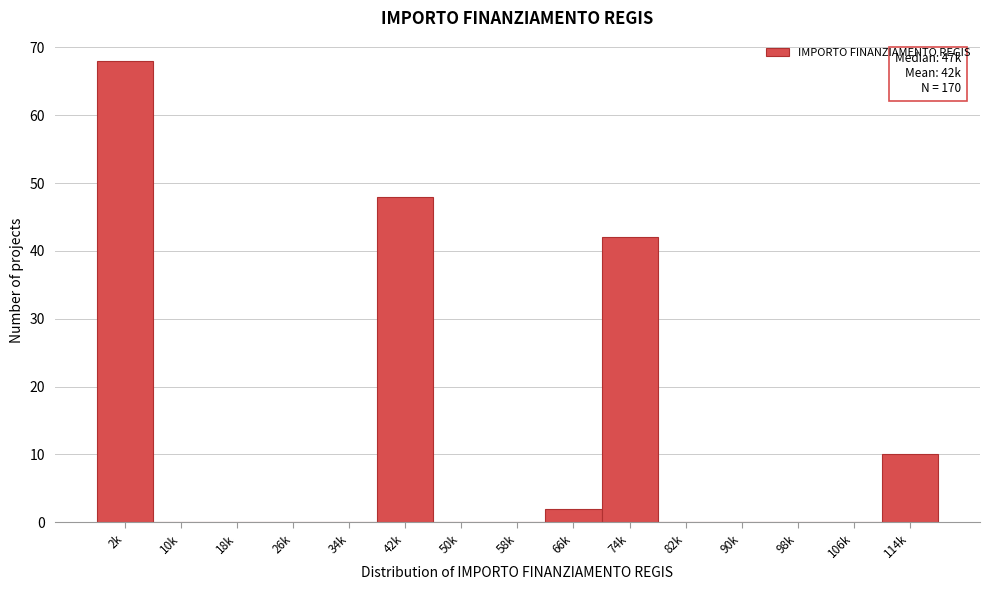

Reading left to right, what are all the values shown in this chart?

2k=68	10k=0	18k=0	26k=0	34k=0	42k=48	50k=0	58k=0	66k=2	74k=42	82k=0	90k=0	98k=0	106k=0	114k=10